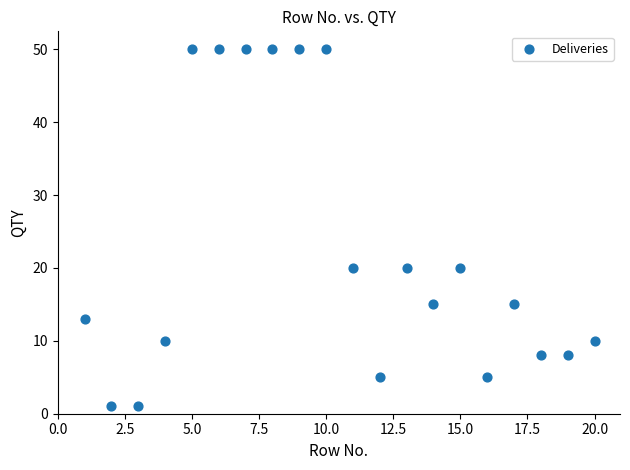

What is the range of X values (max minus min)?

19